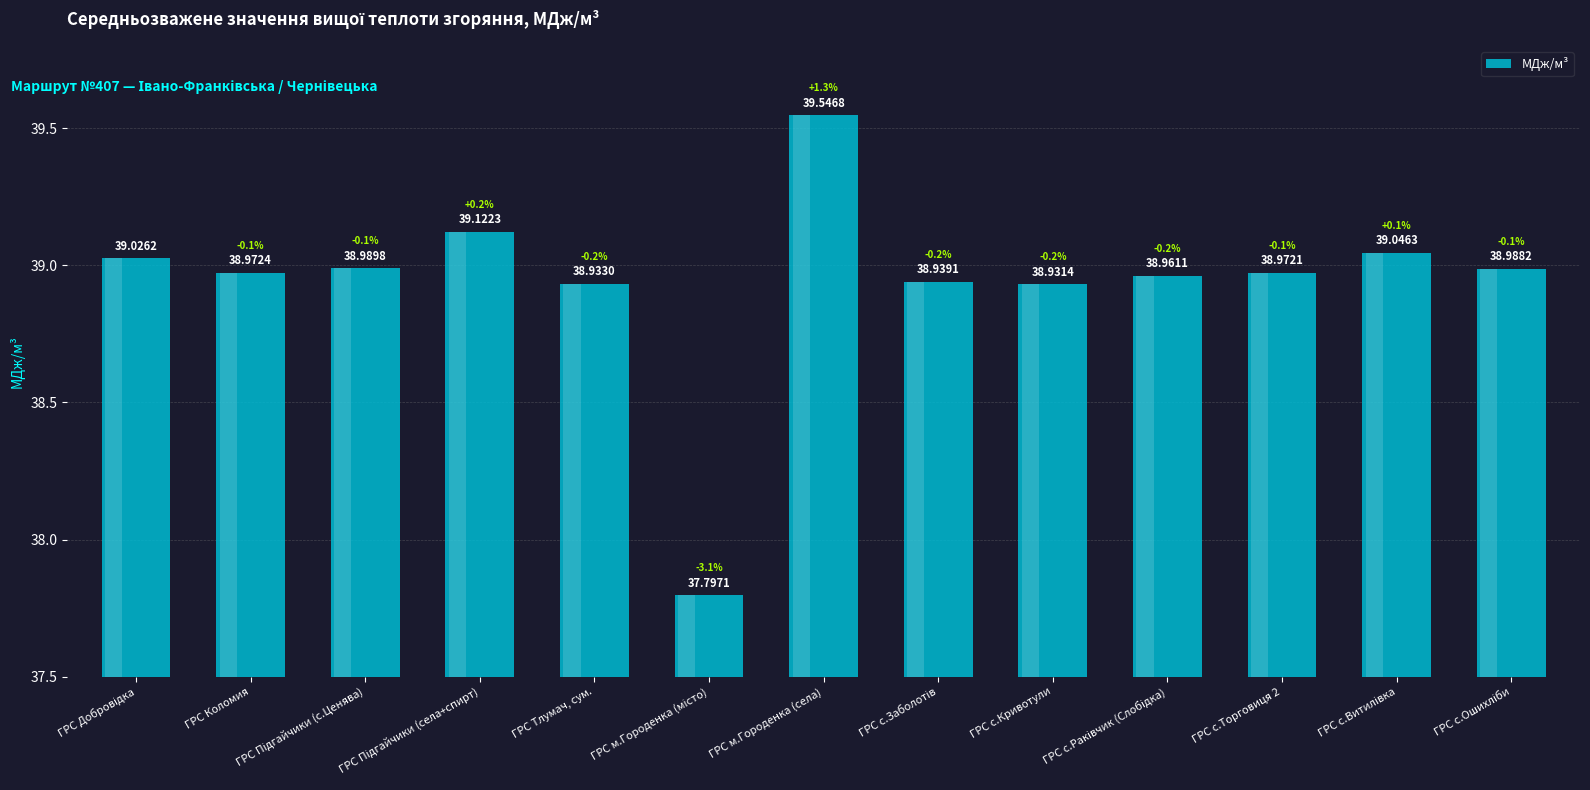

Which label corresponds to the largest value in the chart?

ГРС м.Городенка (села)